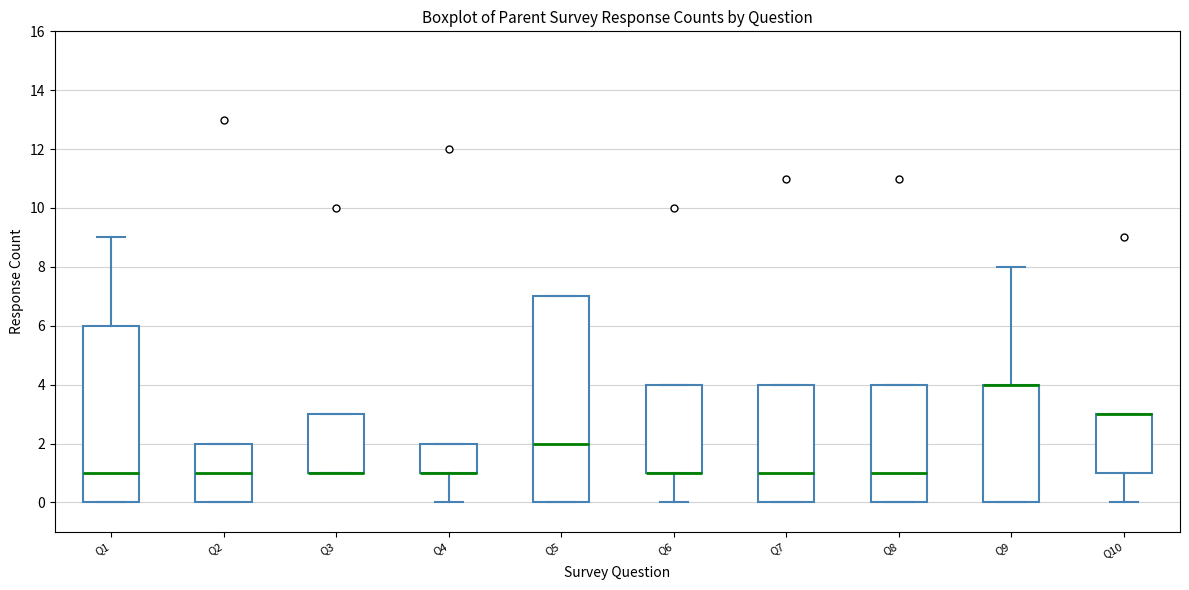

Reading left to right, transcribe this box plot: for each box, give where its median line is, the range the box spans, and where its two whiskers end, as read against the y-axis. The values are not printed on the chart, so give them approximately, as read against the axis.

Q1: median 1, box 0 to 6, whiskers 0 to 9
Q2: median 1, box 0 to 2, whiskers 0 to 2
Q3: median 1 (drawn on the box's lower edge), box 1 to 3, whiskers 1 to 3
Q4: median 1 (drawn on the box's lower edge), box 1 to 2, whiskers 0 to 2
Q5: median 2, box 0 to 7, whiskers 0 to 7
Q6: median 1 (drawn on the box's lower edge), box 1 to 4, whiskers 0 to 4
Q7: median 1, box 0 to 4, whiskers 0 to 4
Q8: median 1, box 0 to 4, whiskers 0 to 4
Q9: median 4 (drawn on the box's upper edge), box 0 to 4, whiskers 0 to 8
Q10: median 3 (drawn on the box's upper edge), box 1 to 3, whiskers 0 to 3